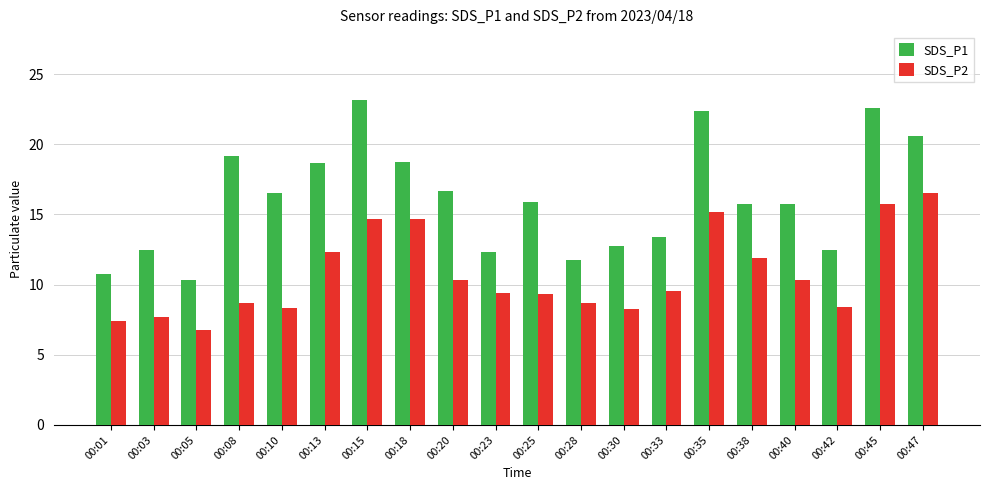

What is the difference between the maximum and second lowest values in the SDS_P2 series?

9.1